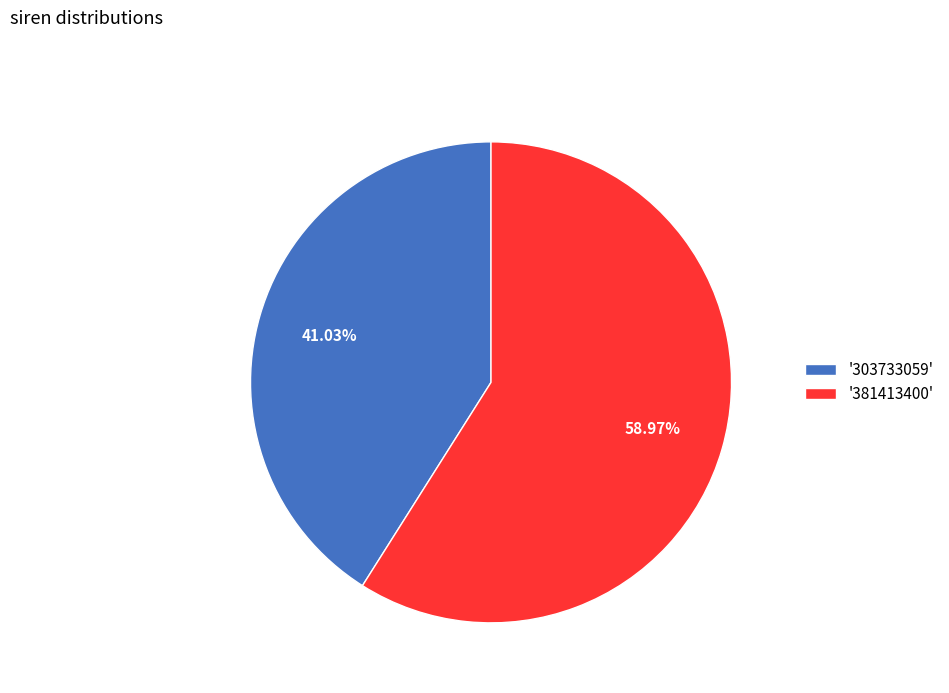

Which slice represents more than half of the pie?

'381413400'